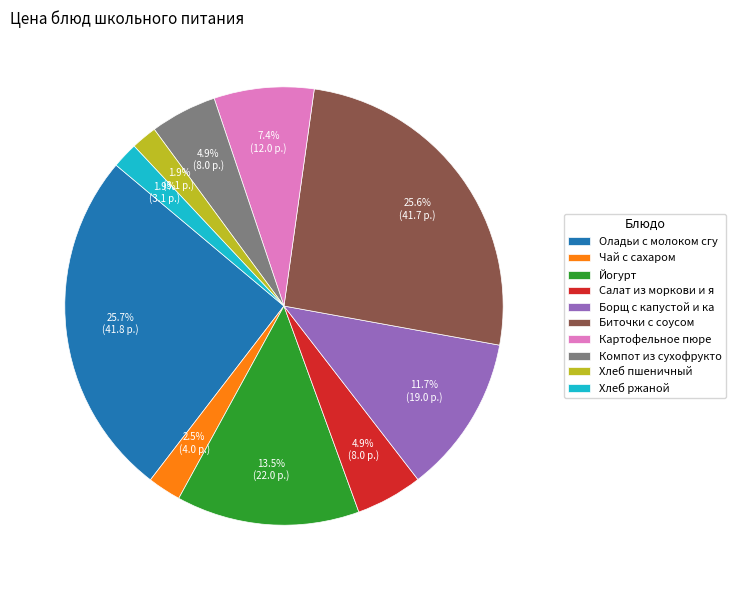

Do Оладьи с молоком сгу and Биточки с соусом together represent more than half of the pie?

Yes